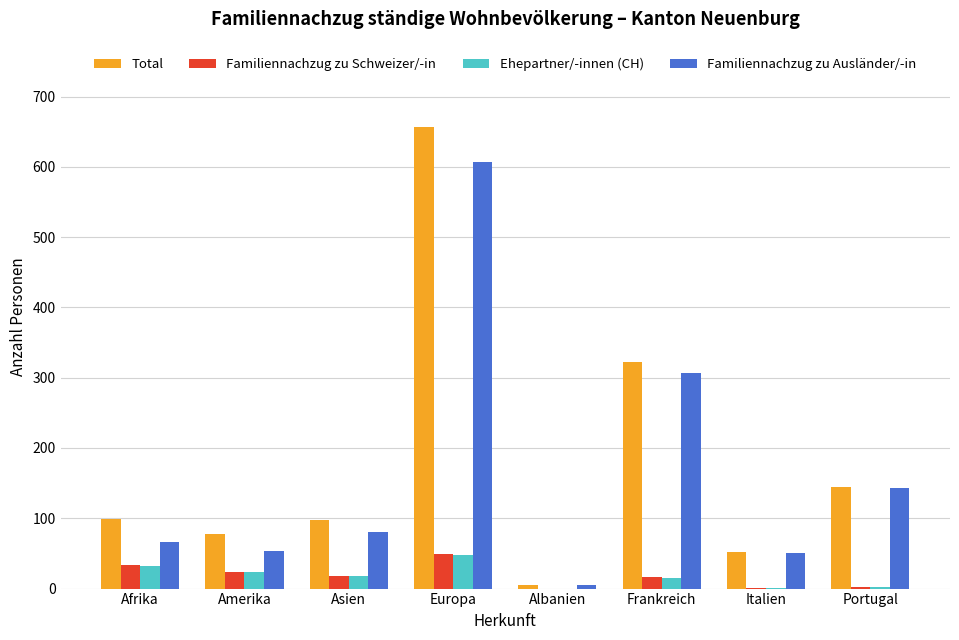

Are the bars horizontal?

No